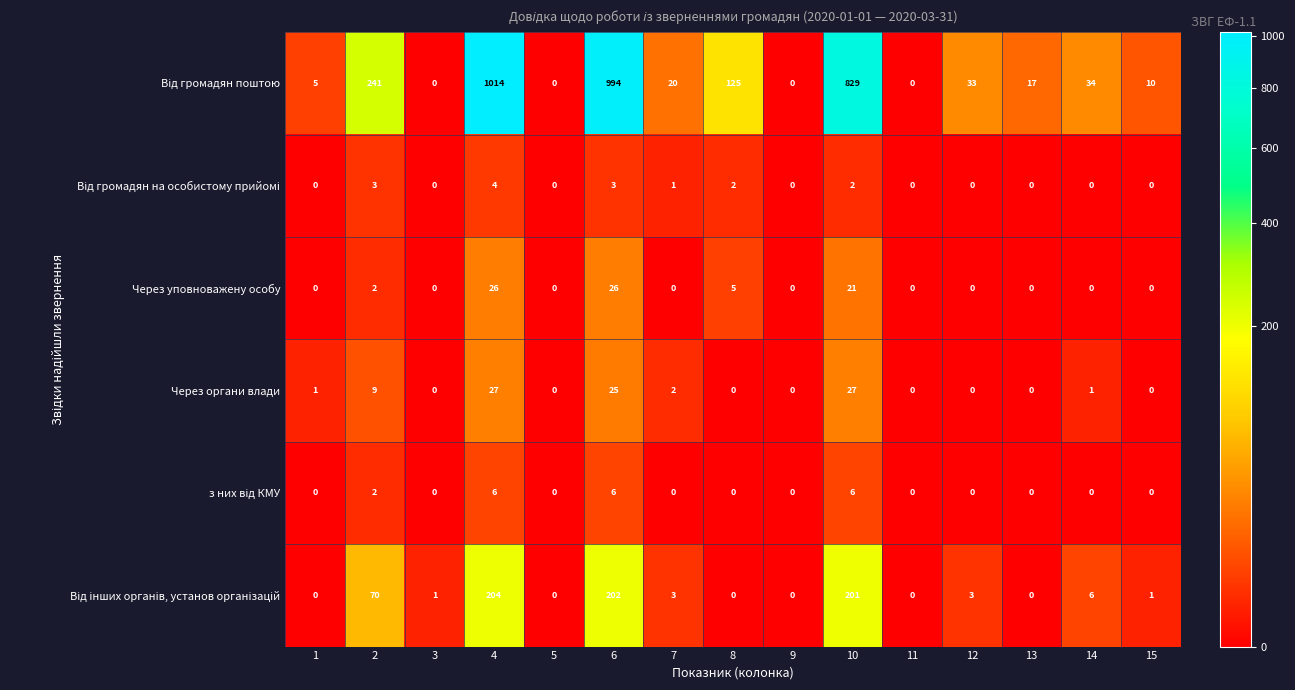

What is the difference between the maximum and minimum values in the Через органи влади series?

27